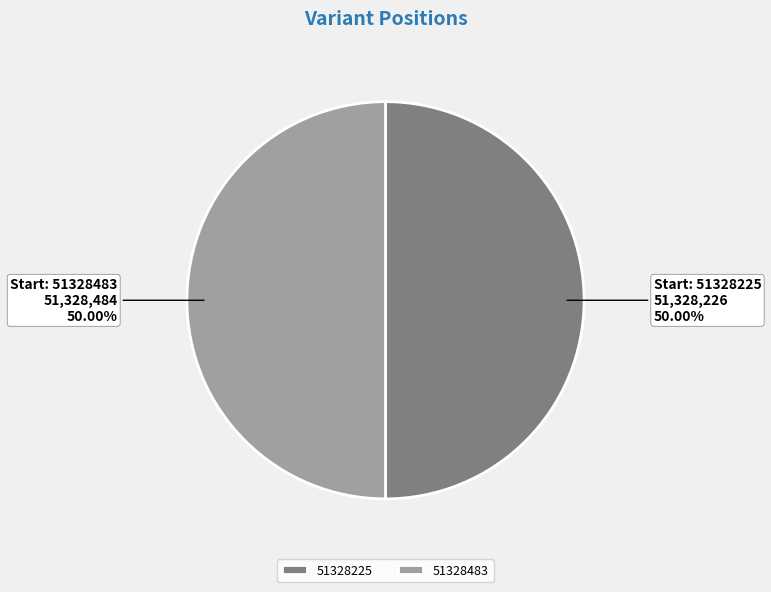

What is the ratio of the value at 51328483 to the value at 51328225?

1.0